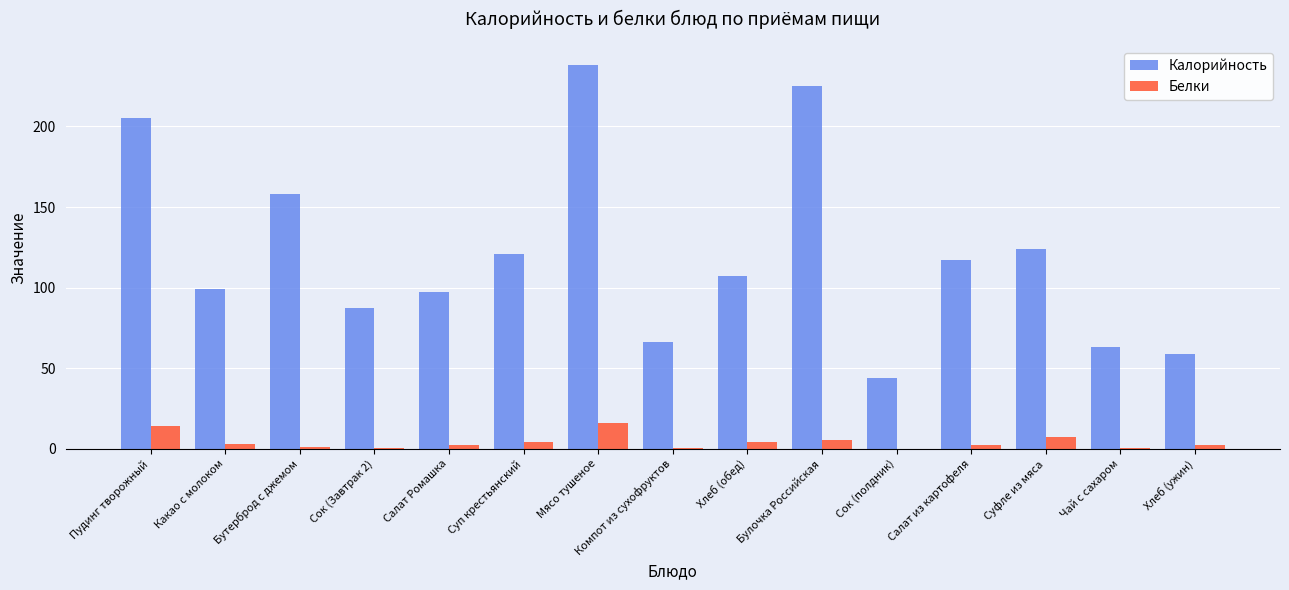

Count the number of categories in the chart.

15